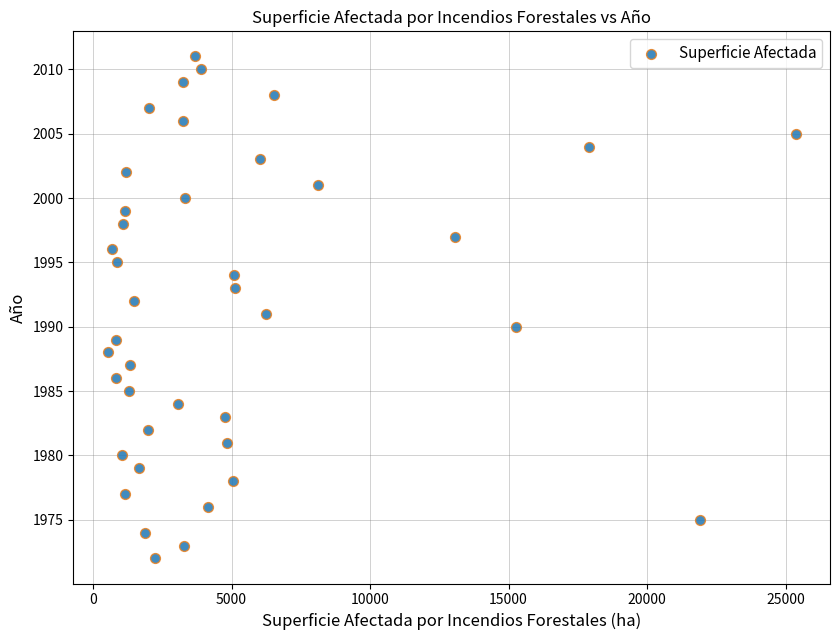

What is the range of Y values (max minus min)?

39